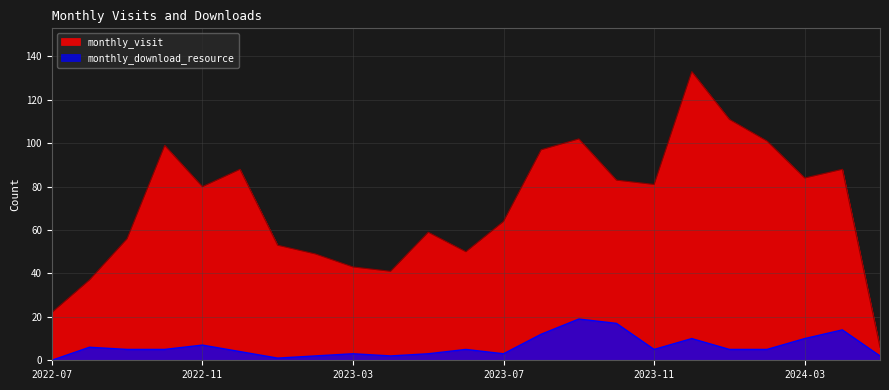

Does the chart display data point markers on the line(s)?

No